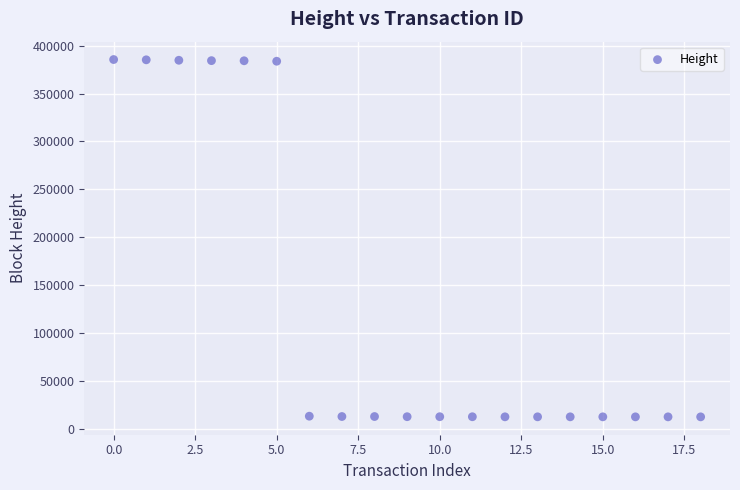

What is the range of Y values (max minus min)?

372585